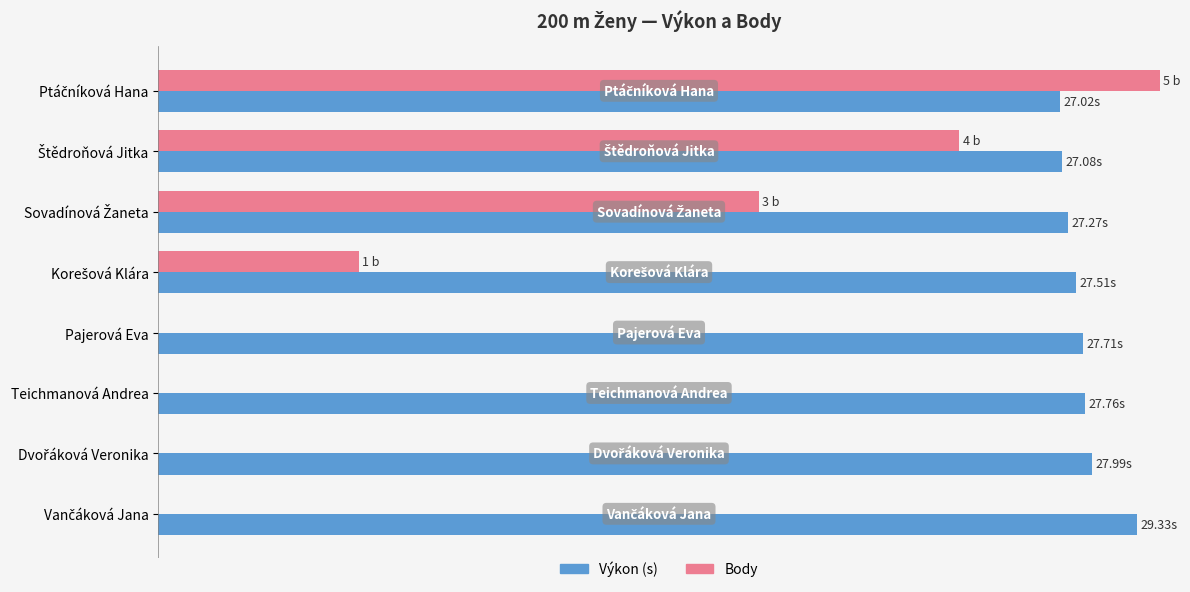

Rank the series by their average value, from lowest to highest.

Body, Výkon (s)